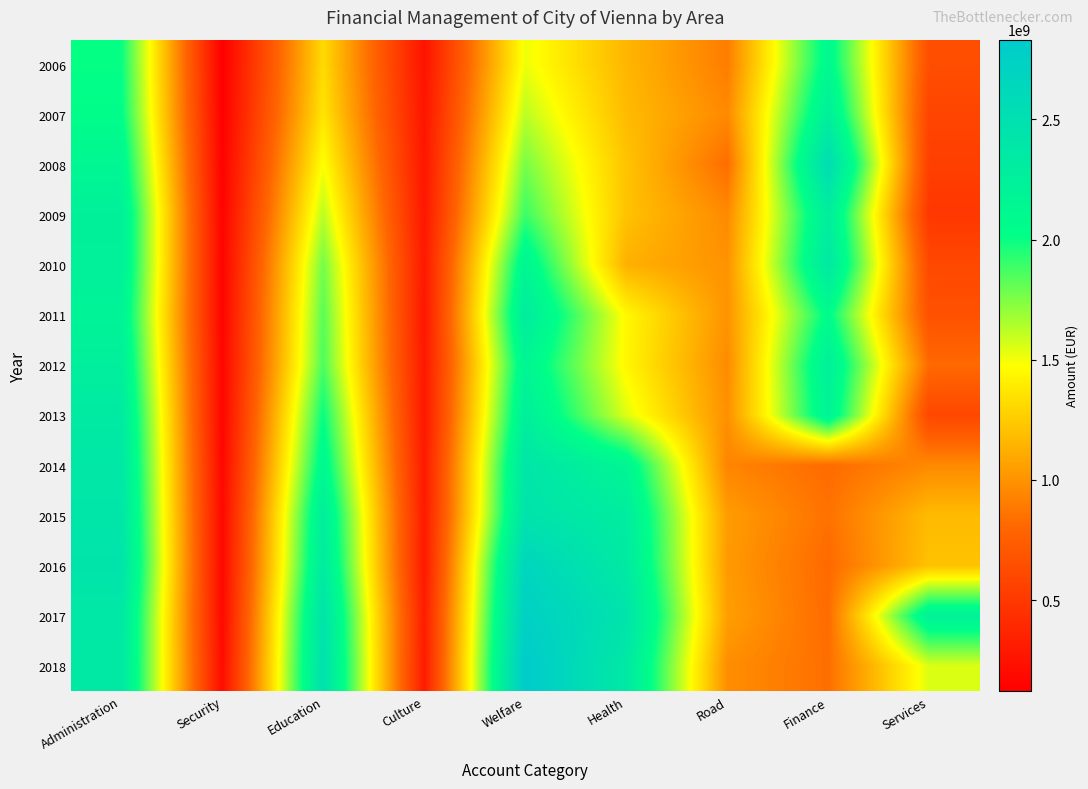

Rank the series by their maximum value, from highest to lowest.

2018, 2017, 2016, 2008, 2015, 2014, 2010, 2013, 2011, 2009, 2012, 2007, 2006